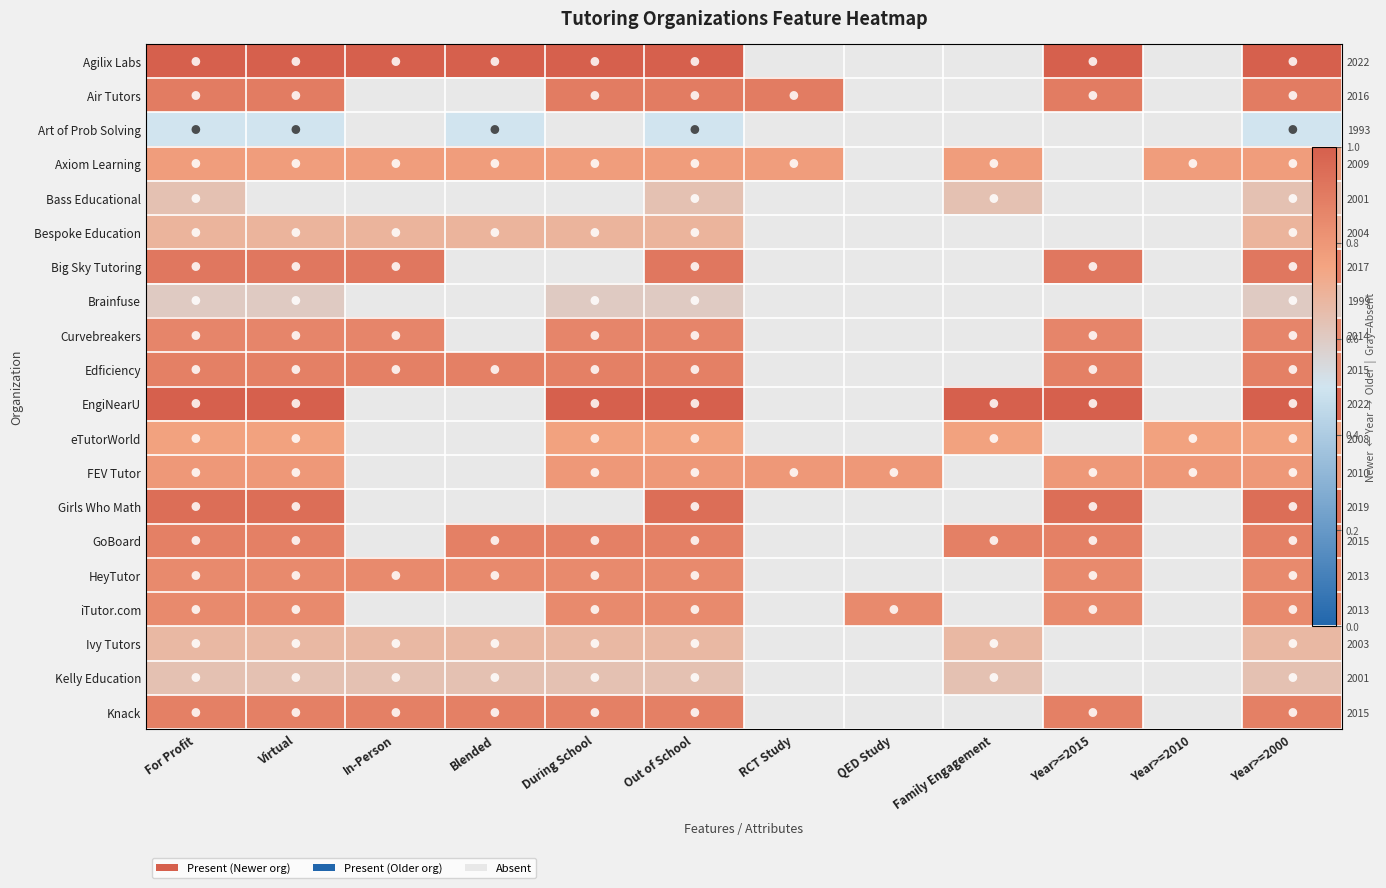

The value of HeyTutor at During School is 1.2. True or false?

False